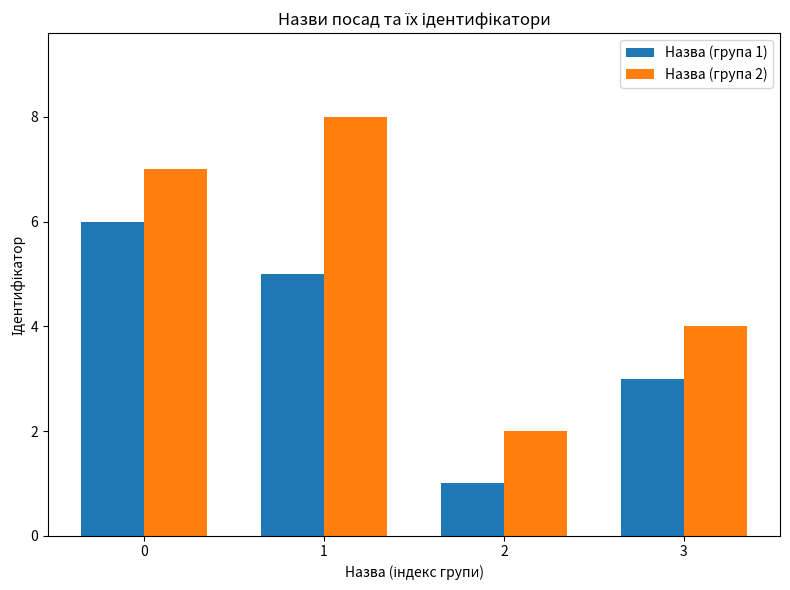

What is the highest value of the Назва (група 1) series?

6